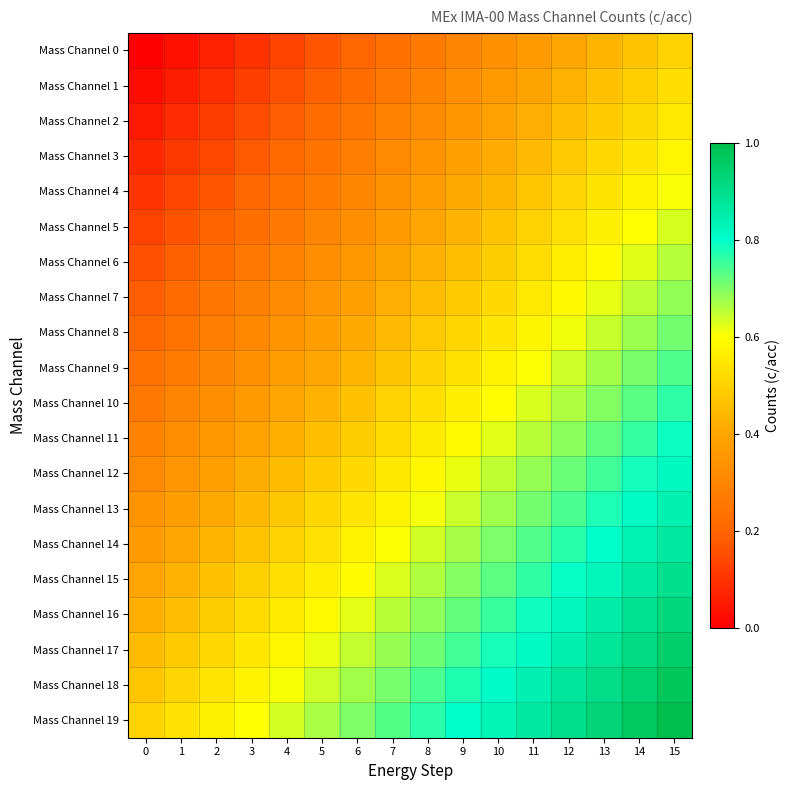

At how many categories does at least one series exceed 0?

16